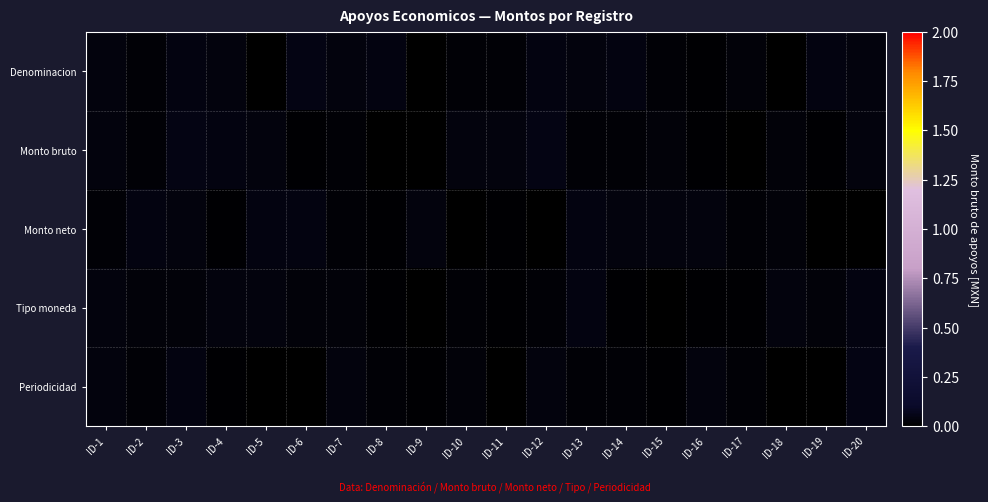

Which series has the widest spread of values?

Periodicidad